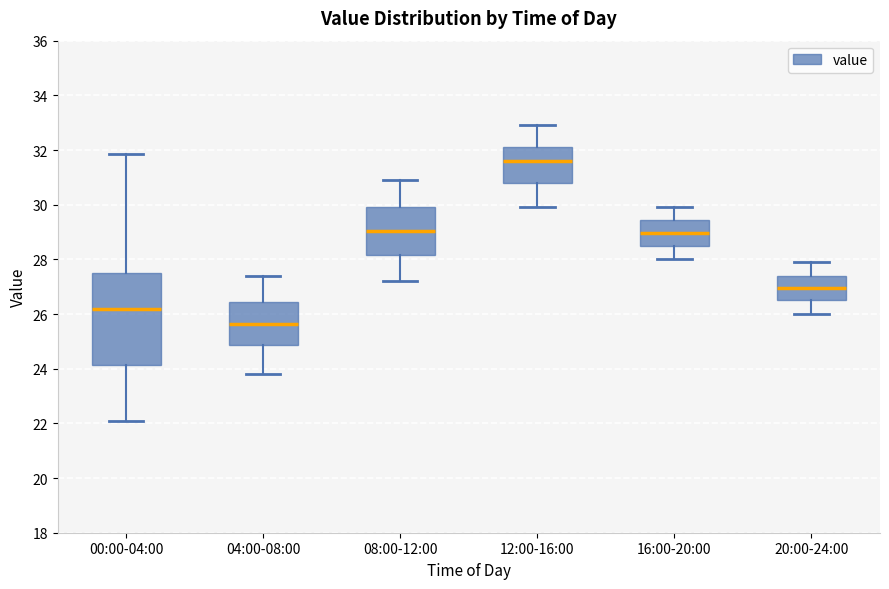

Reading left to right, transcribe this box plot: for each box, give where its median line is, the range the box spans, and where its two whiskers end, as read against the y-axis. The values are not printed on the chart, so give them approximately, as read against the axis.

00:00-04:00: median 26.2, box 24.2 to 27.4, whiskers 22.0 to 31.8
04:00-08:00: median 25.6, box 24.8 to 26.4, whiskers 23.8 to 27.4
08:00-12:00: median 29.0, box 28.2 to 30.0, whiskers 27.2 to 31.0
12:00-16:00: median 31.6, box 30.8 to 32.2, whiskers 30.0 to 33.0
16:00-20:00: median 29.0, box 28.6 to 29.4, whiskers 28.0 to 30.0
20:00-24:00: median 27.0, box 26.6 to 27.4, whiskers 26.0 to 28.0